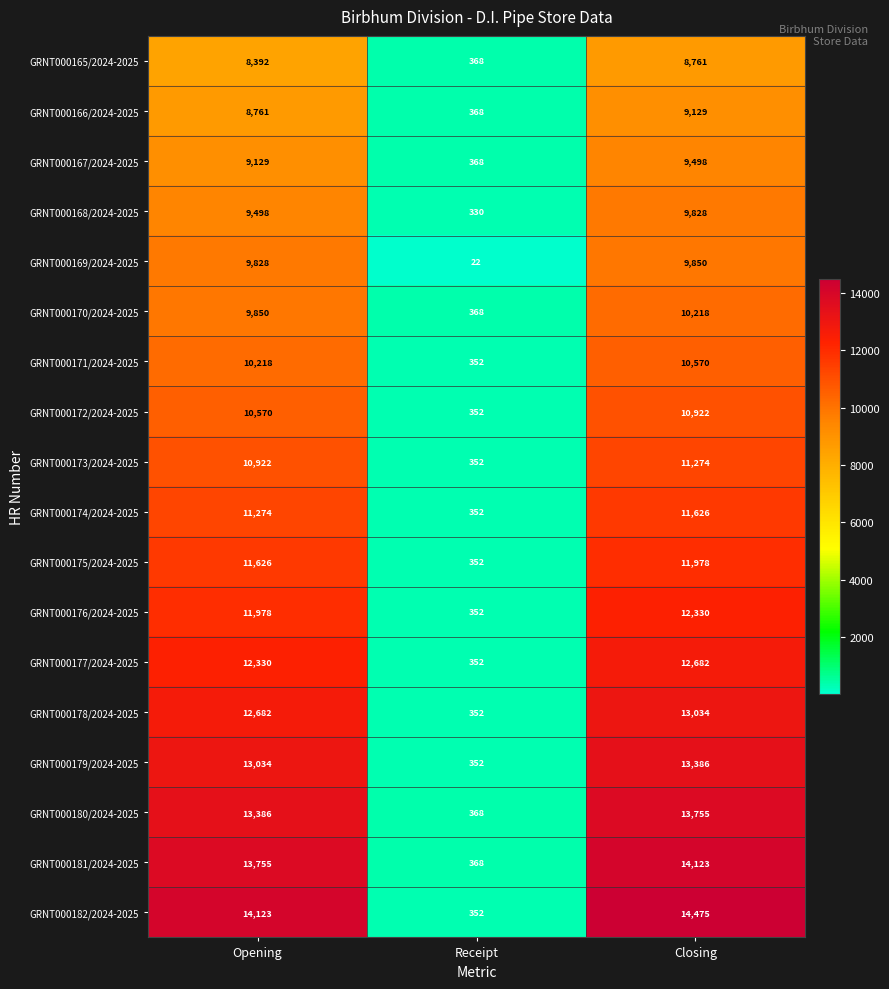

At which category does the chart reach its peak across all series?

Closing